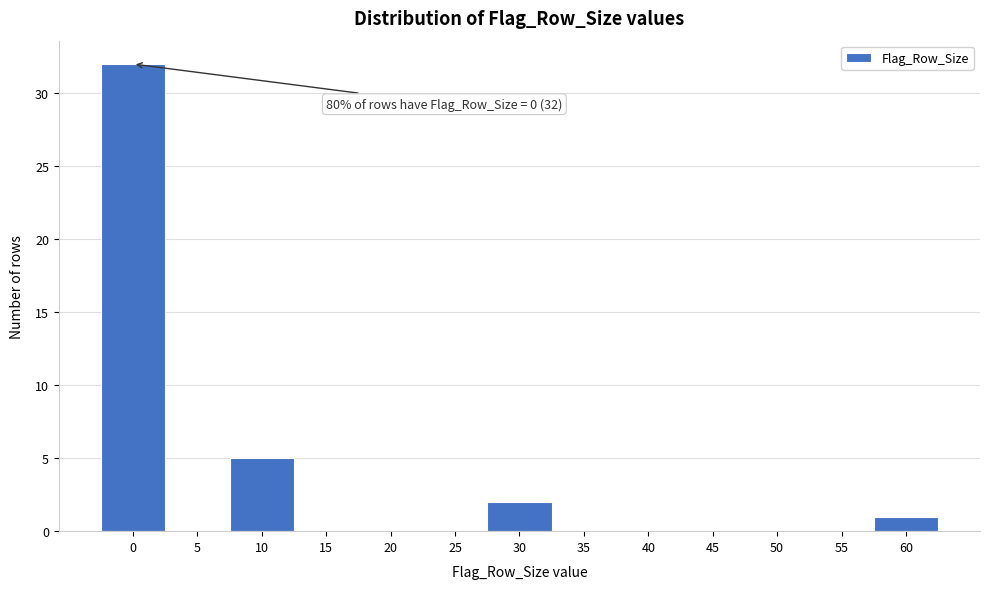

Reading right to left, list all the values displayed in this chart.

60=1	55=0	50=0	45=0	40=0	35=0	30=2	25=0	20=0	15=0	10=5	5=0	0=32